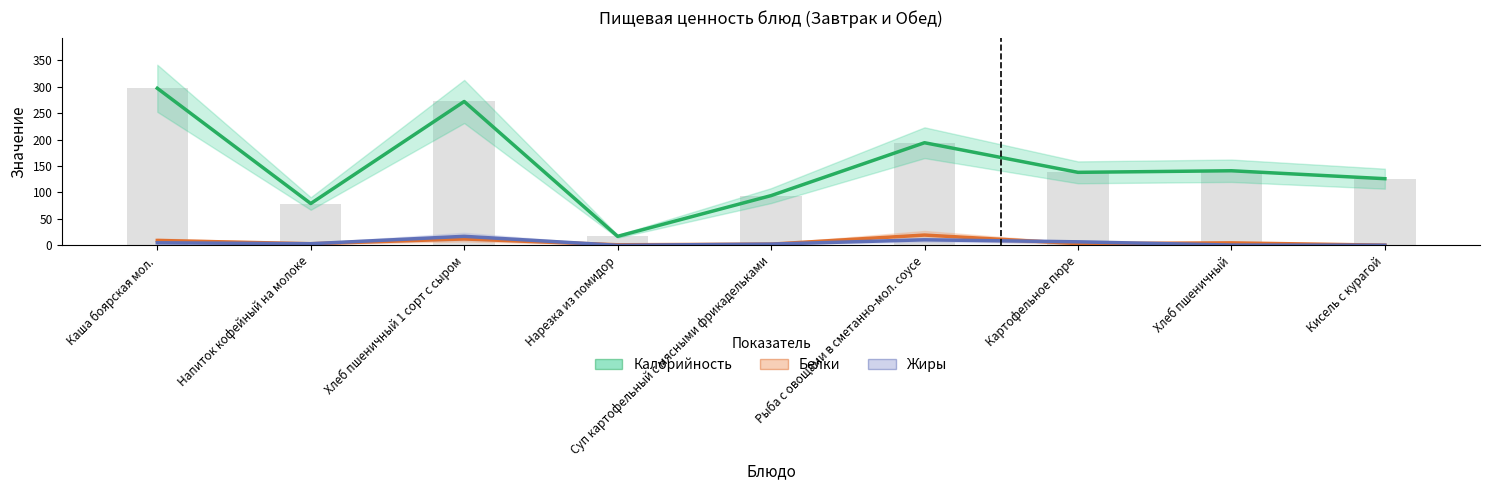

At which category is the sum across all series the highest?

Каша боярская мол.